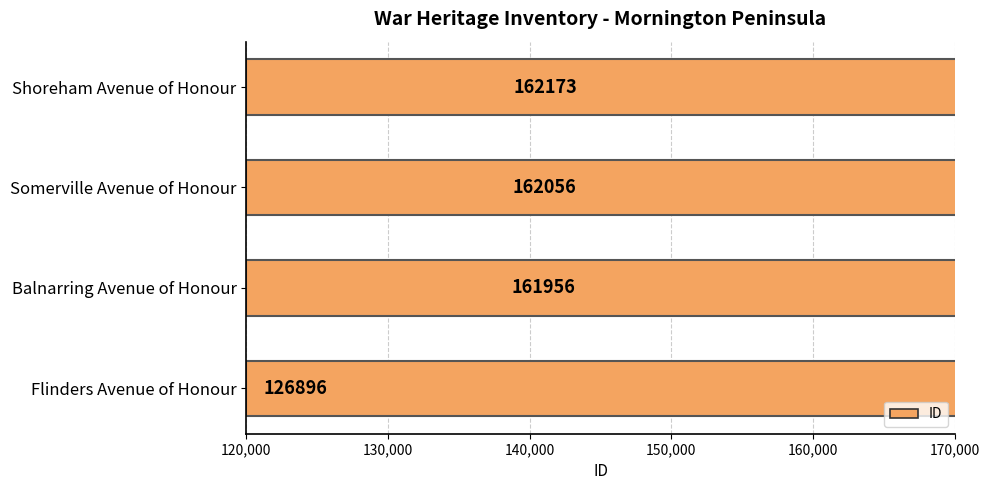

The chart shows a value of 162056 at Somerville Avenue of Honour. True or false?

True